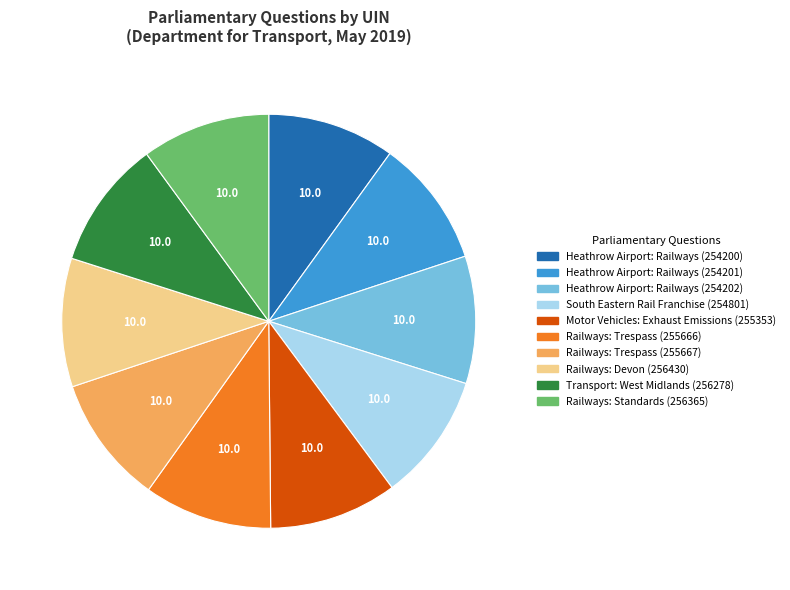

What is the ratio of the value at South Eastern Rail Franchise (254801) to the value at Railways: Trespass (255666)?

1.0